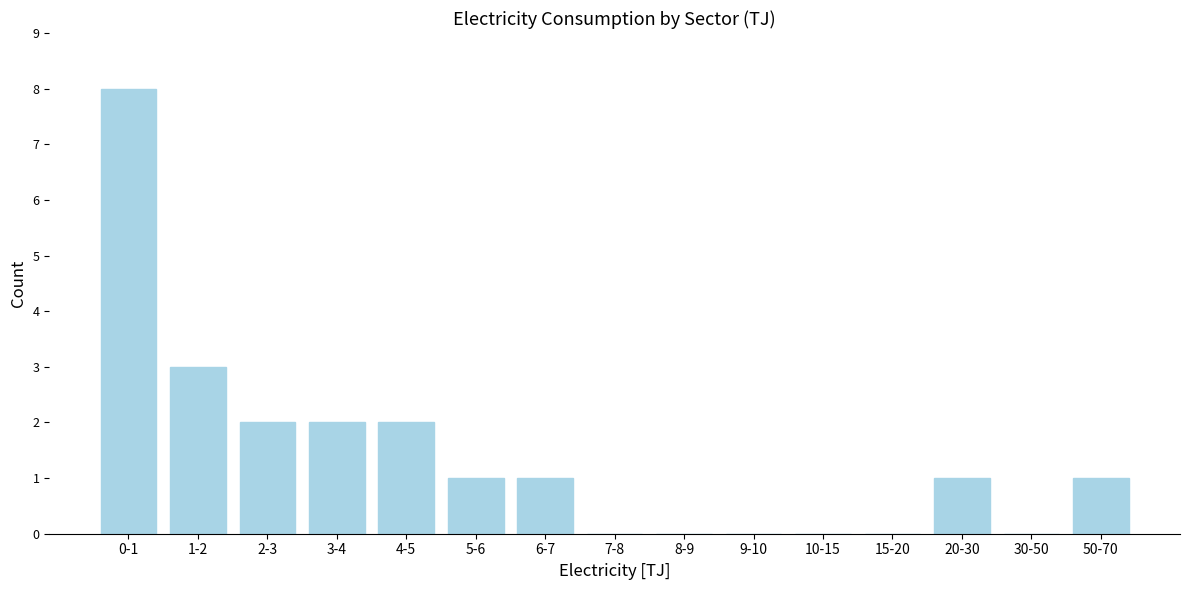

Reading right to left, list all the values displayed in this chart.

50-70=1	30-50=0	20-30=1	15-20=0	10-15=0	9-10=0	8-9=0	7-8=0	6-7=1	5-6=1	4-5=2	3-4=2	2-3=2	1-2=3	0-1=8